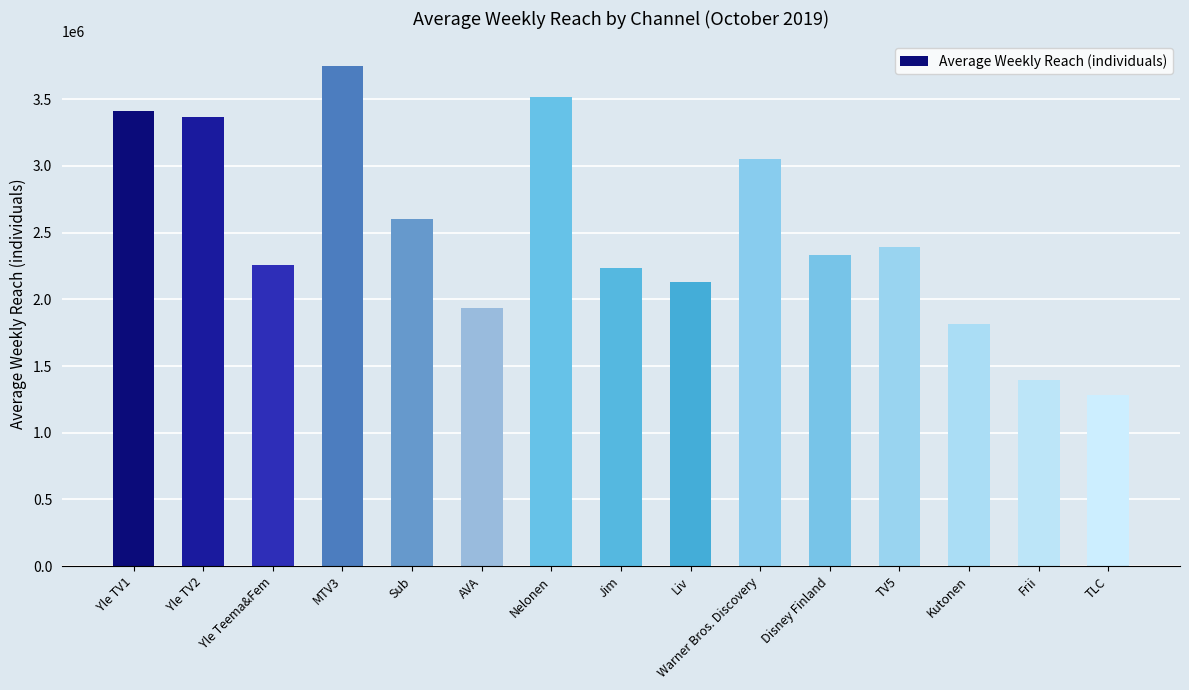

Reading left to right, transcribe all the data shown in this chart.

3415000	3363000	2254000	3746000	2603000	1932000	3519000	2238000	2130000	3053000	2331000	2395000	1815000	1395000	1280000